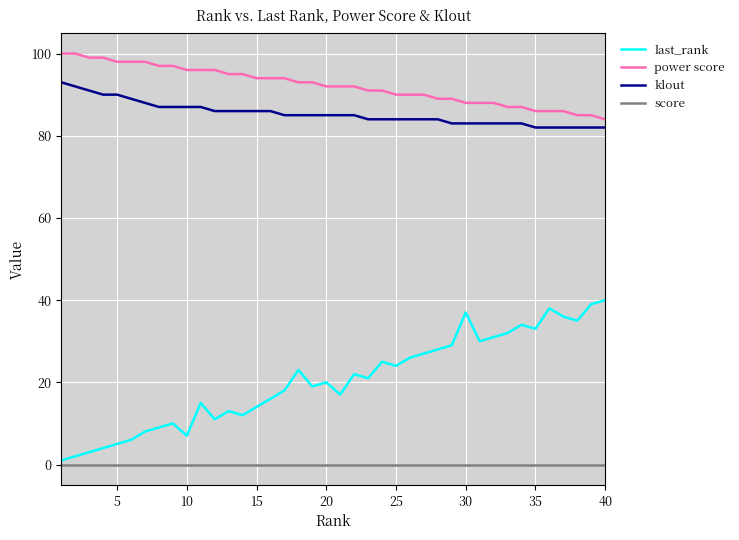

True or false: score and last_rank intersect in this chart.

False